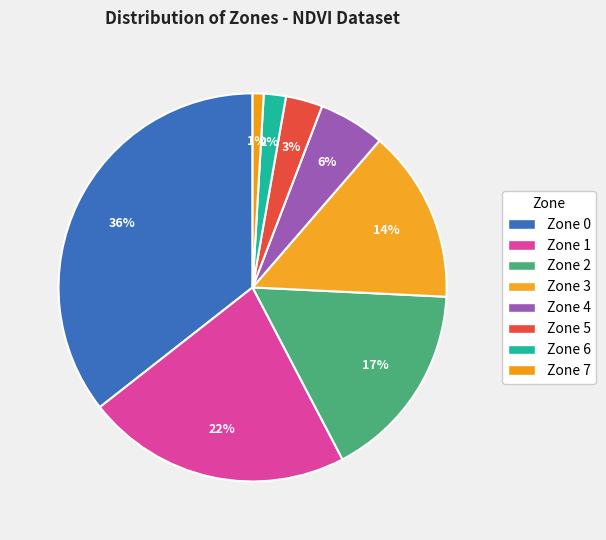

How many slices are in this pie chart?

8